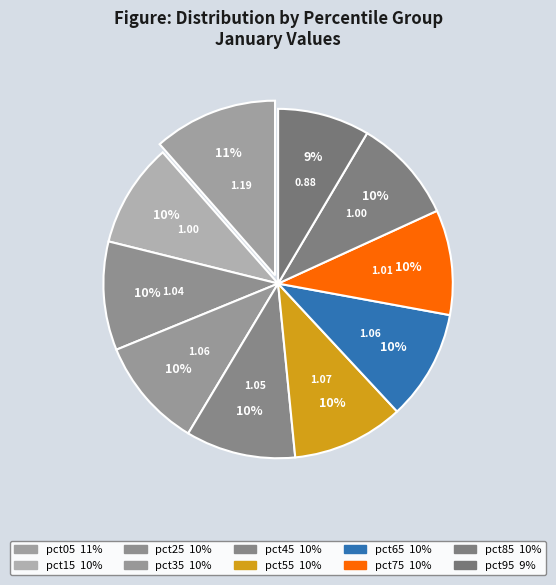

How many slices are in this pie chart?

10